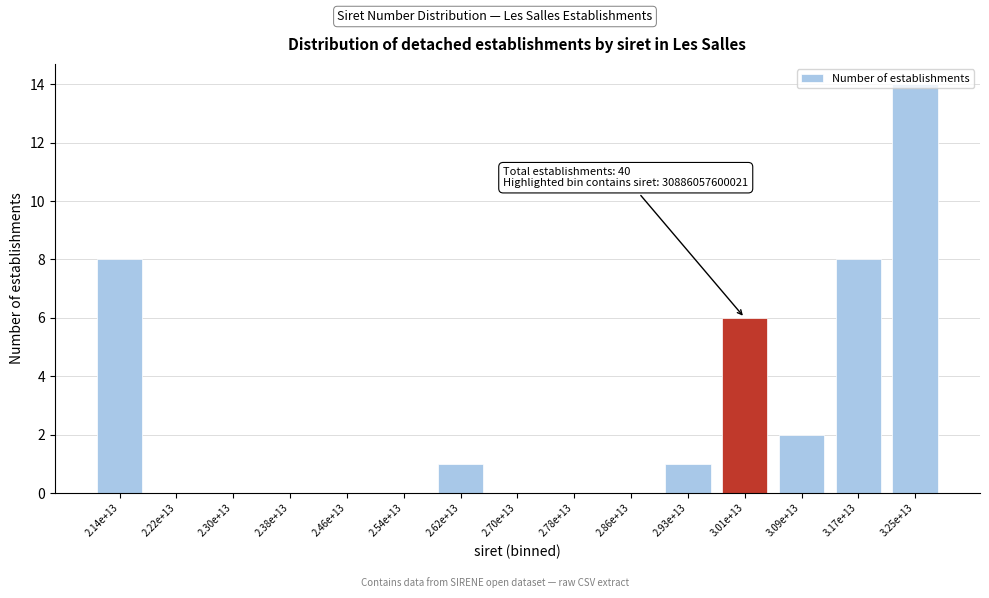

Between 2.86e+13 and 3.01e+13, which is larger?

3.01e+13